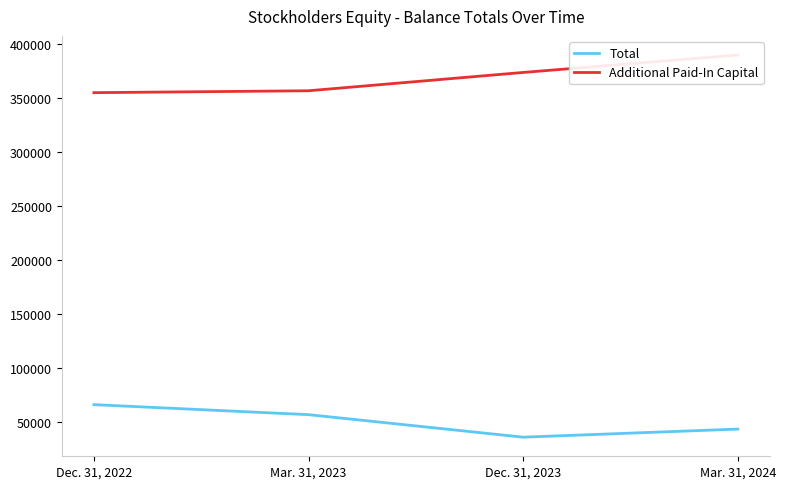

List the series in order of their overall mean, highest first.

Additional Paid-In Capital, Total